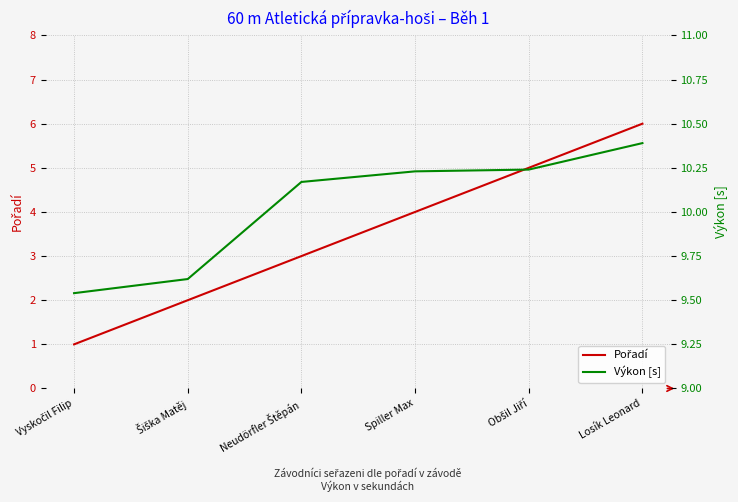

Reading right to left, what are all the values shown in this chart?

Pořadí: Losík Leonard=6.0	Obšil Jiří=5.0	Spiller Max=4.0	Neudörfler Štěpán=3.0	Šiška Matěj=2.0	Vyskočil Filip=1.0
Výkon [s]: Losík Leonard=10.4	Obšil Jiří=10.2	Spiller Max=10.2	Neudörfler Štěpán=10.2	Šiška Matěj=9.6	Vyskočil Filip=9.5